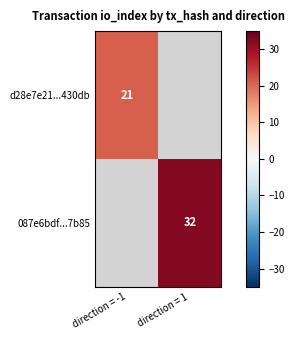

The value of 087e6bdf...7b85 at direction = 1 is 57. True or false?

False